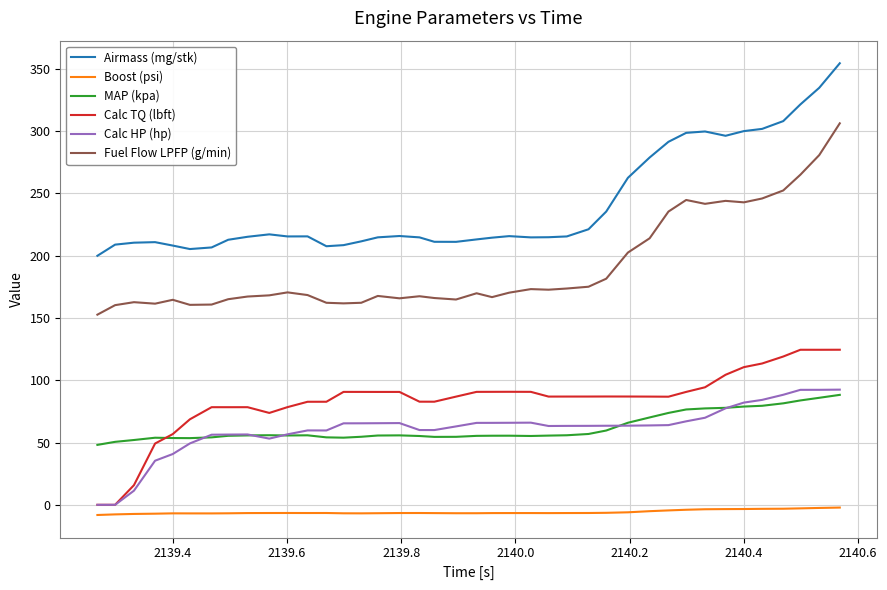

Which series has the widest spread of values?

Airmass (mg/stk)